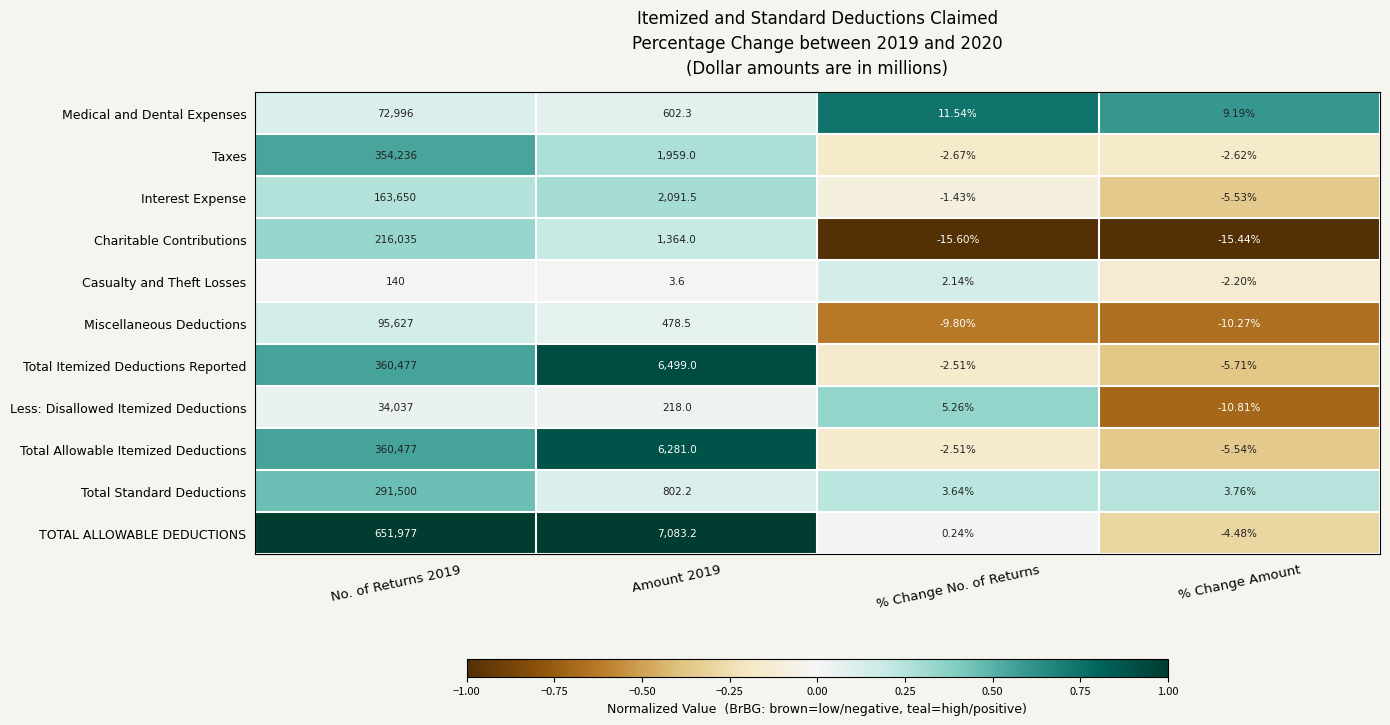

Between No. of Returns 2019 and Amount 2019, which series saw the biggest shift?

TOTAL ALLOWABLE DEDUCTIONS